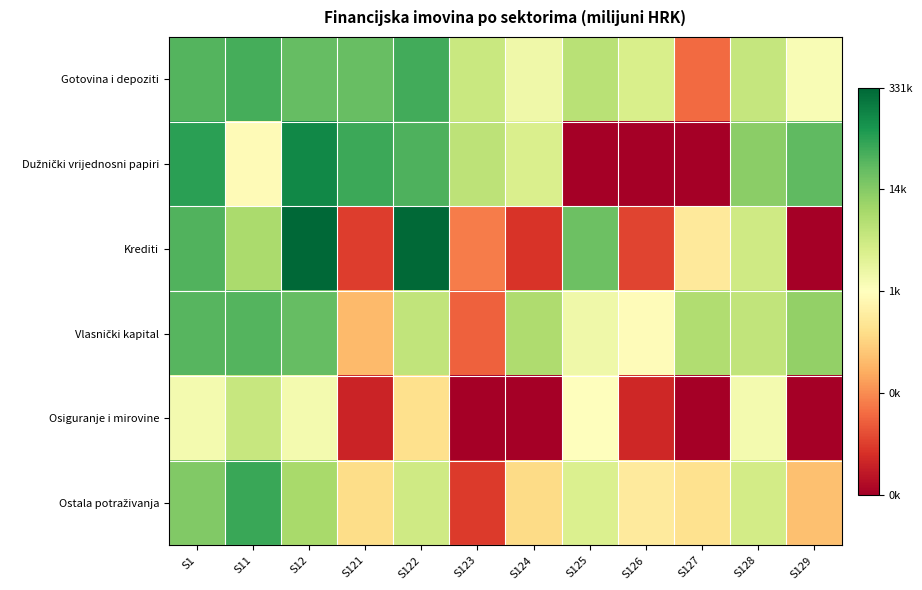

Which category has the highest value across all series?

S12